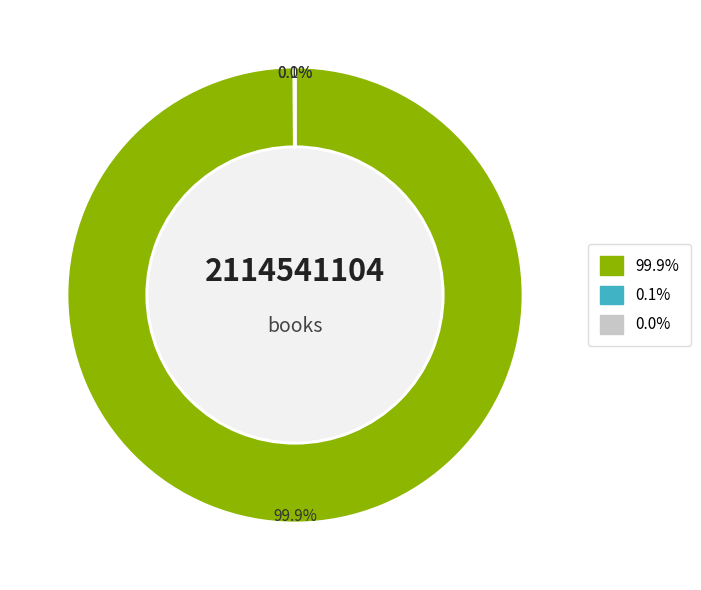

Does any single category account for the majority?

Yes